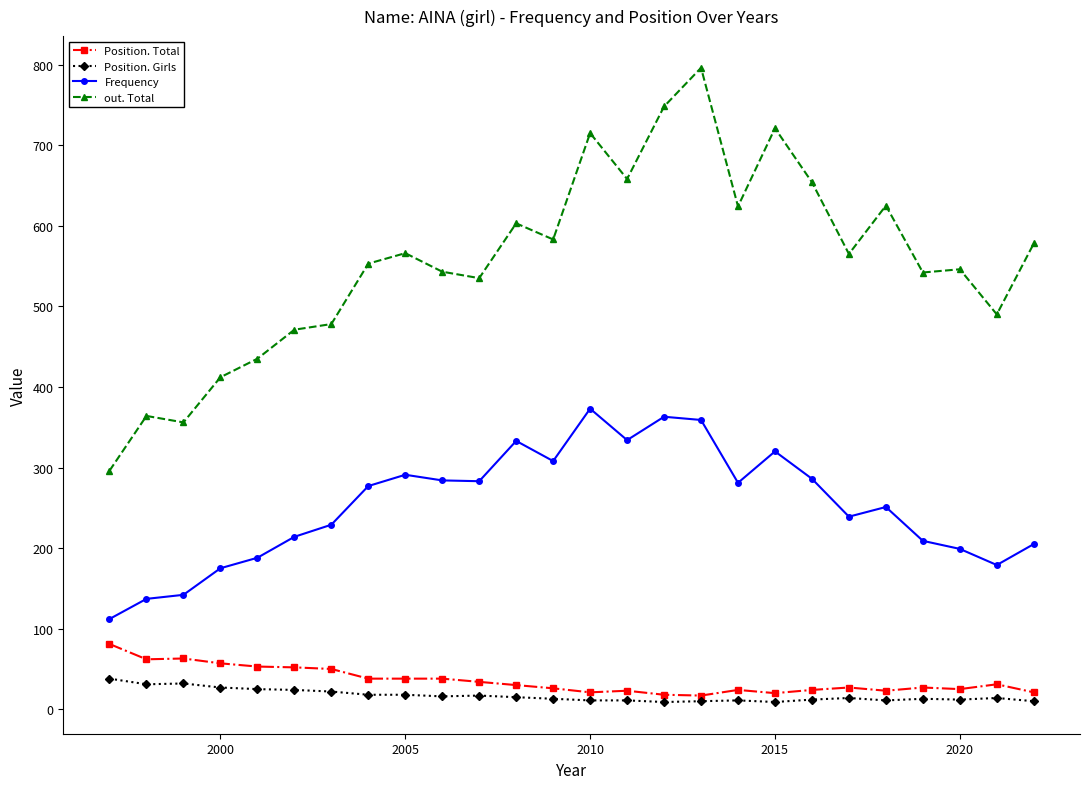

List the series in order of their peak value, lowest first.

Position. Girls, Position. Total, Frequency, out. Total